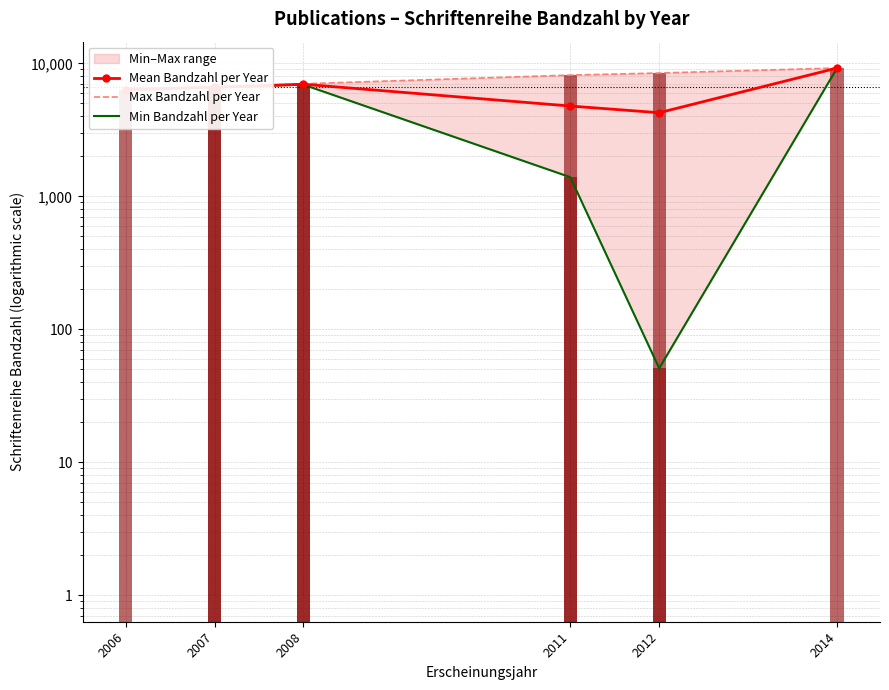

Which series changed the most between 2011 and 2014?

Min Bandzahl per Year